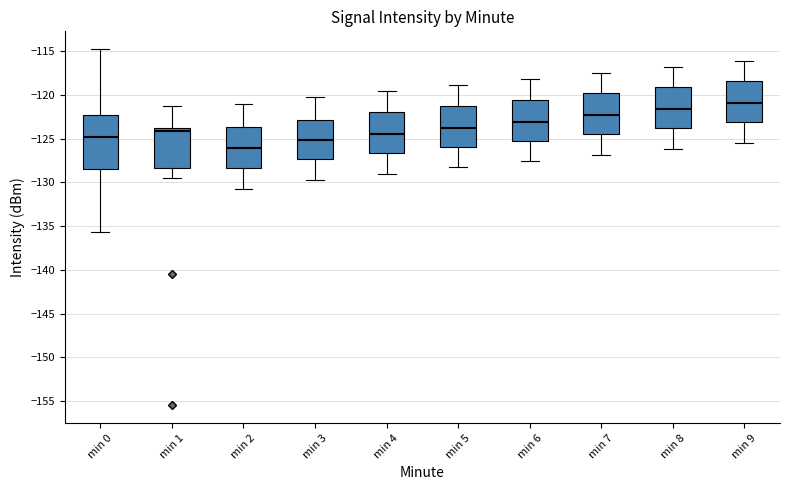

Comparing the boxes themselves (not the whiskers), which one is the tallest?

min 0